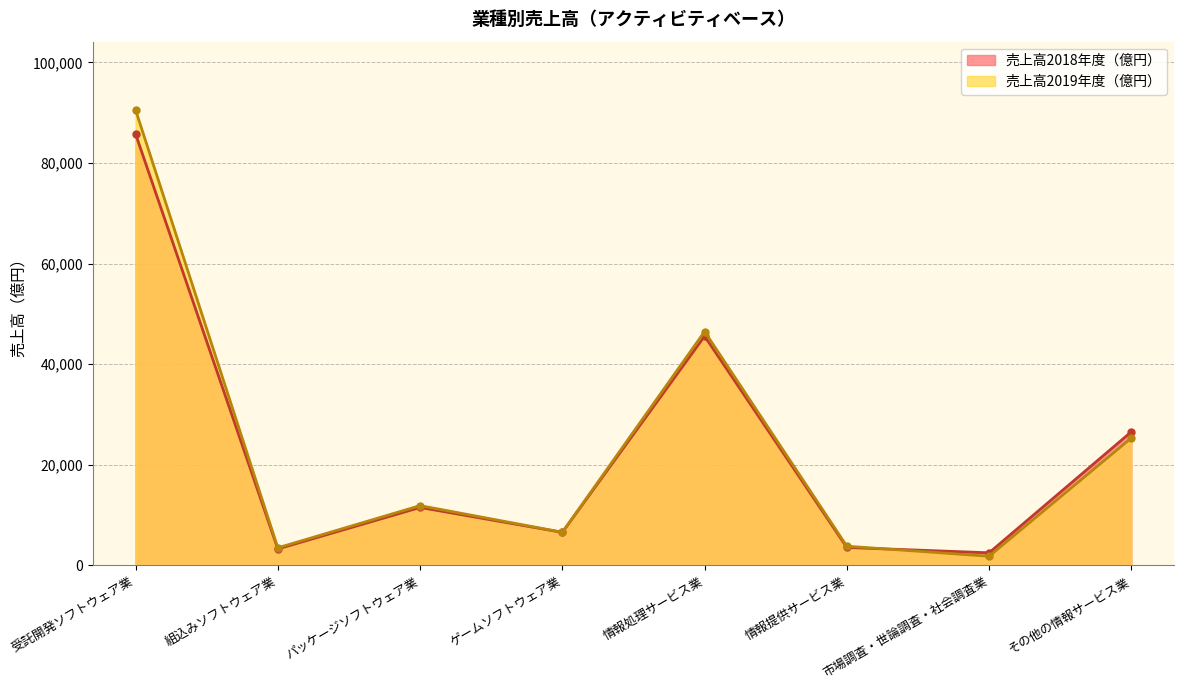

The 売上高2018年度（億円） series shows 11519.4 at パッケージソフトウェア業. True or false?

True